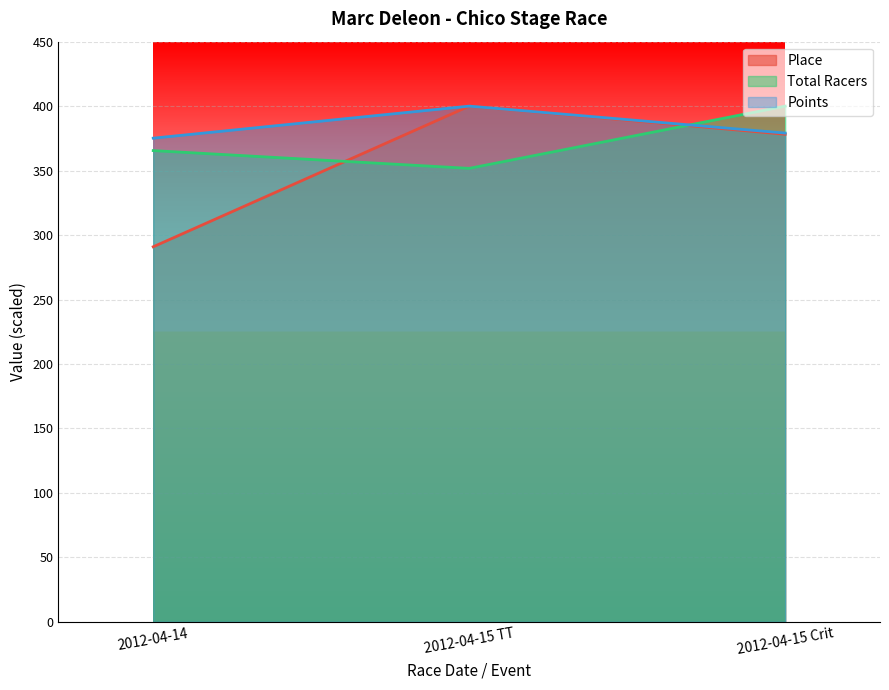

What is the difference between the maximum and minimum values in the Total Racers series?

48.3